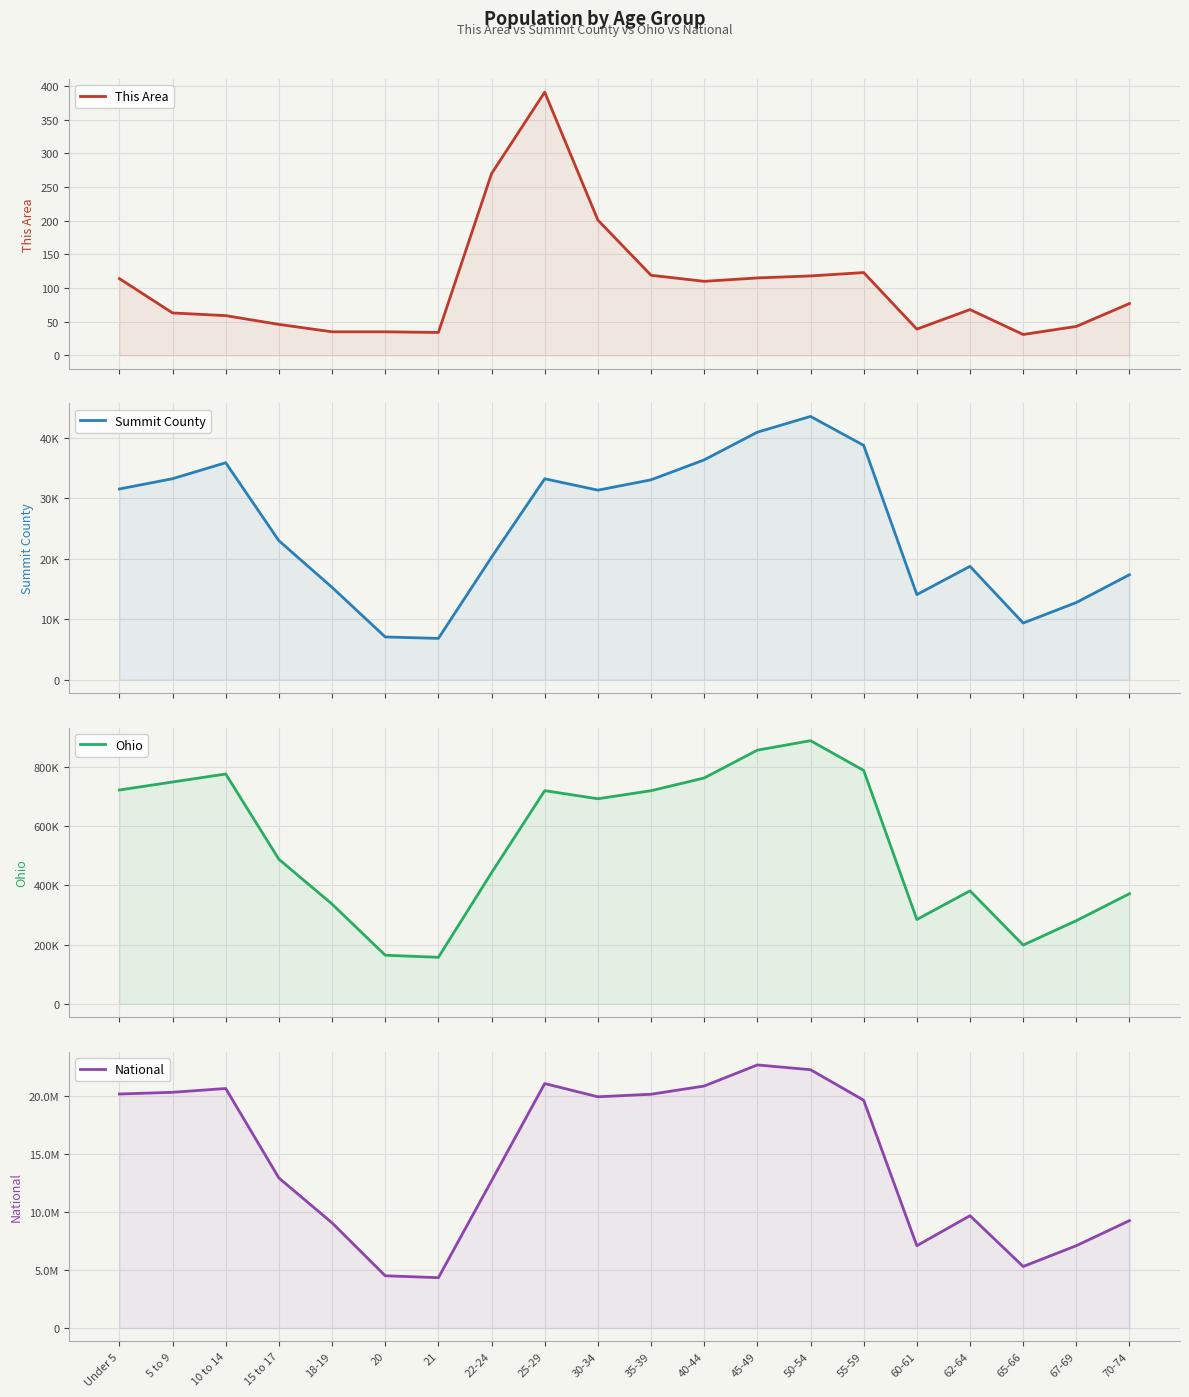

What are all the series names shown in the legend?

This Area, Summit County, Ohio, National